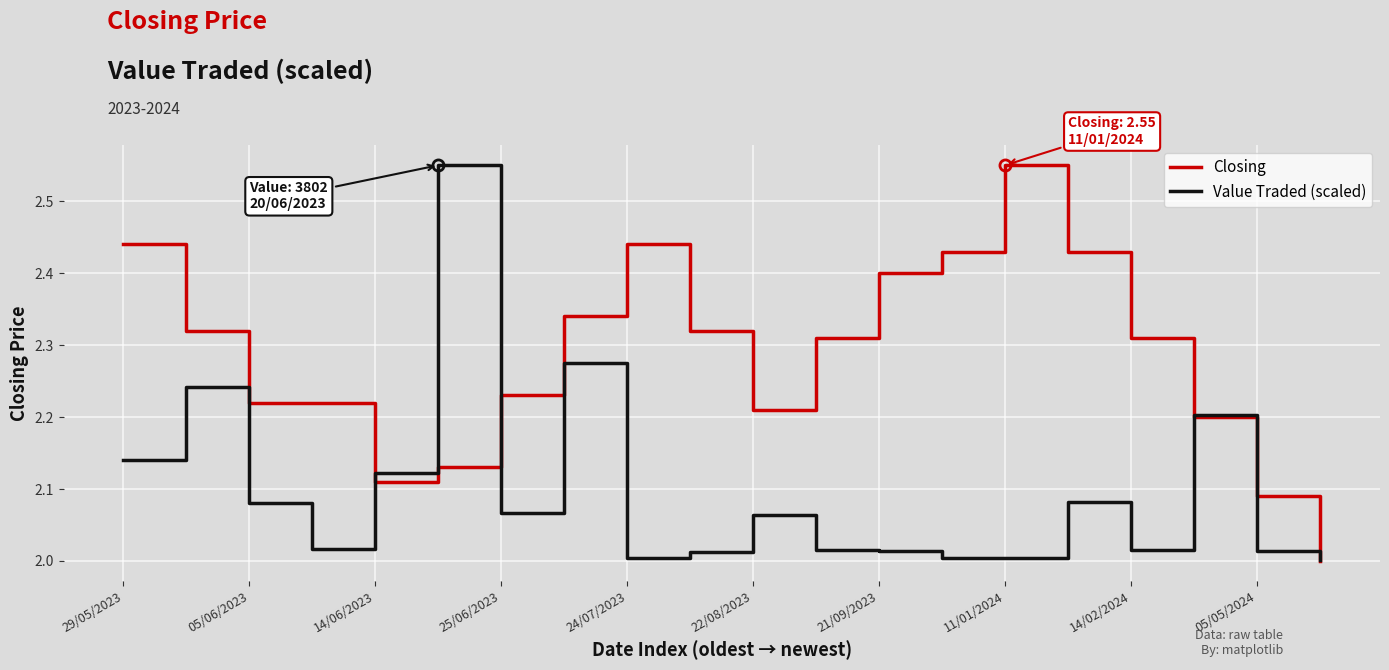

Count the number of categories in the chart.

20